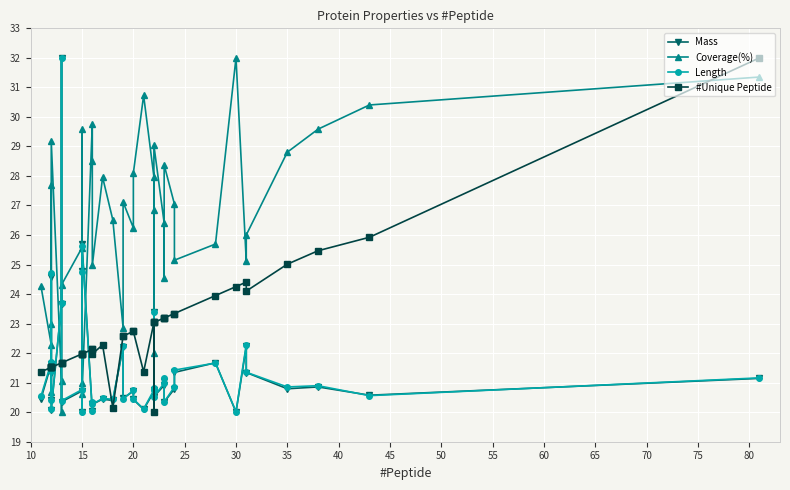

What is the lowest value of the Mass series?

20.0